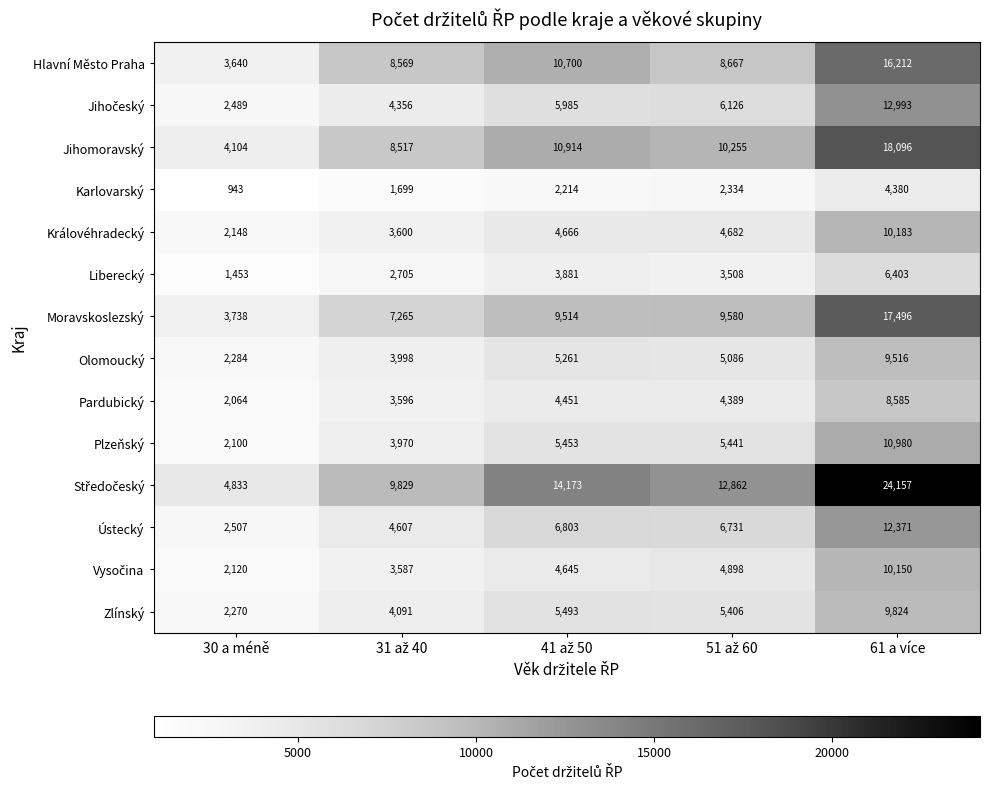

What is the minimum value shown in the chart?

943